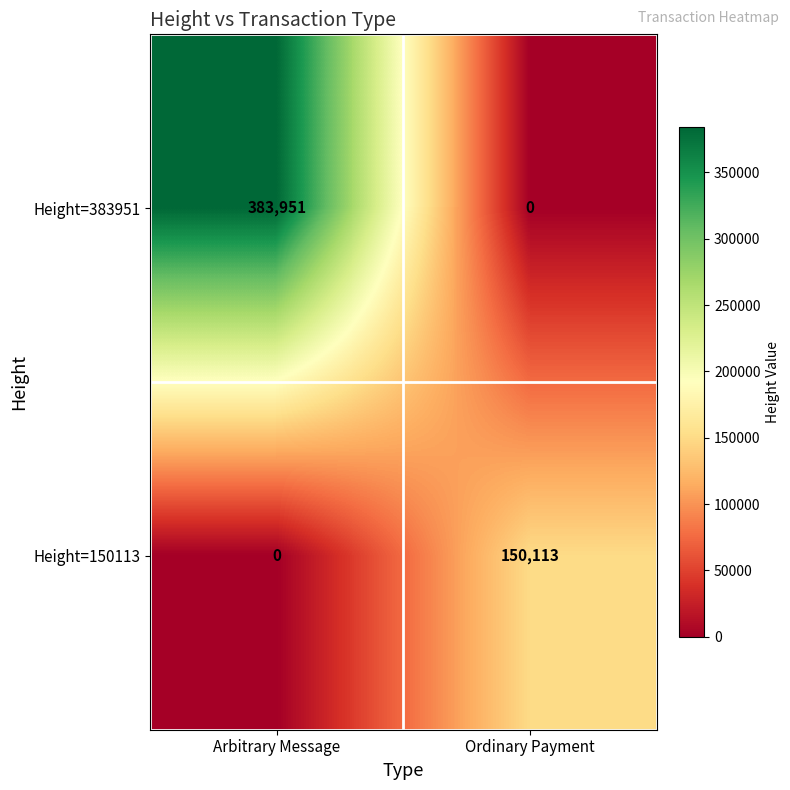

At which label does Height=150113 reach its peak?

Ordinary Payment